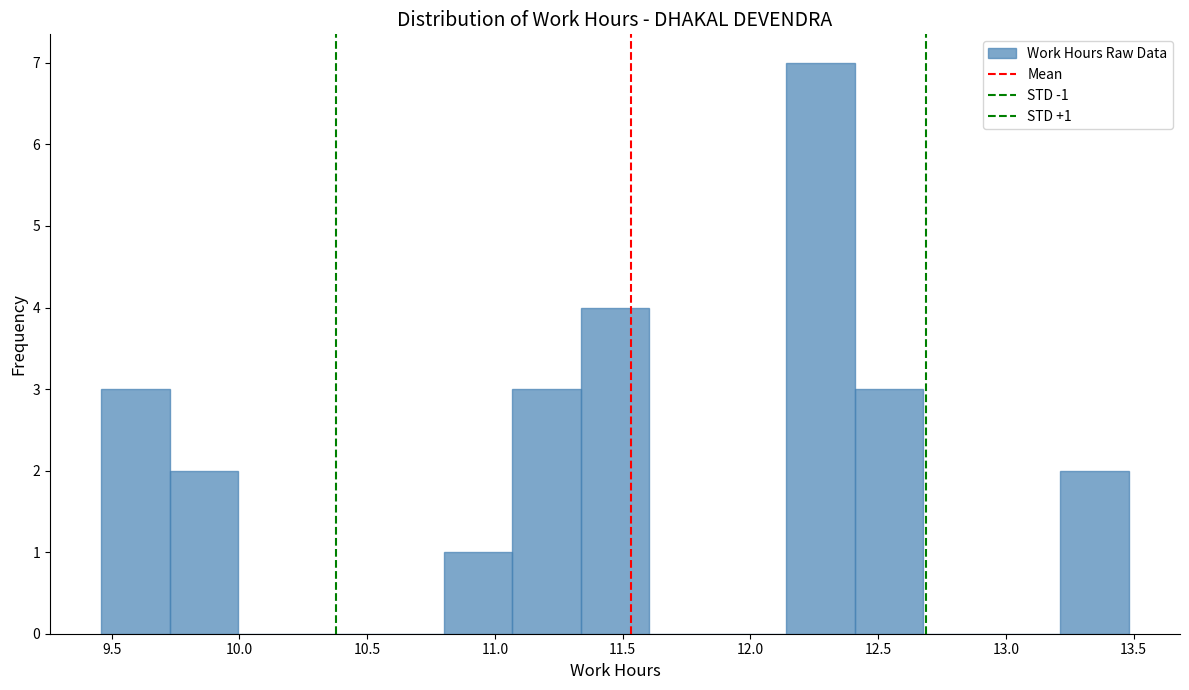

Which range on the x-axis has the tallest bar?

12.15 to 12.40